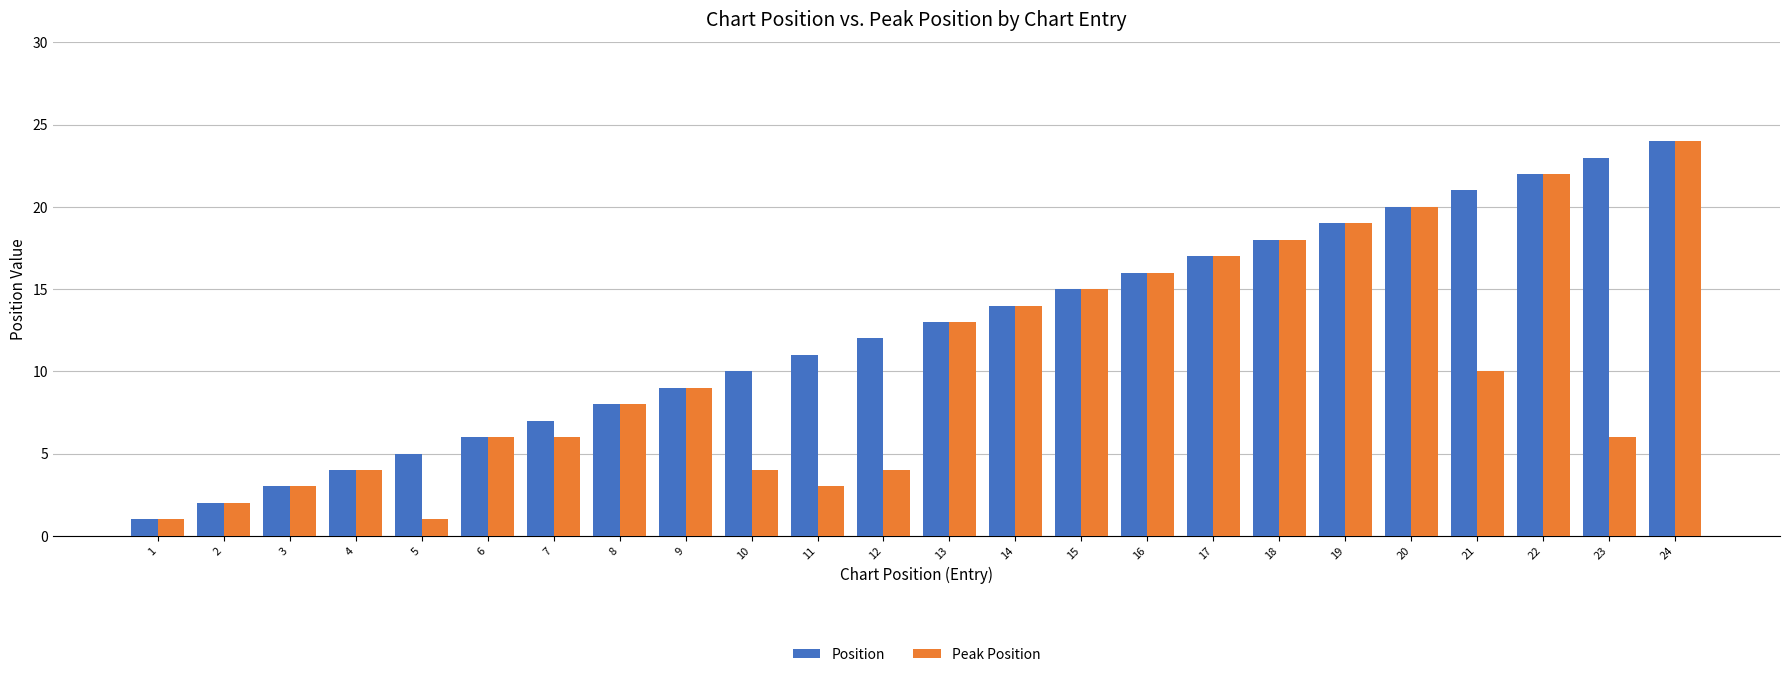

Reading right to left, transcribe all the data shown in this chart.

Position: 24	23	22	21	20	19	18	17	16	15	14	13	12	11	10	9	8	7	6	5	4	3	2	1
Peak Position: 24	6	22	10	20	19	18	17	16	15	14	13	4	3	4	9	8	6	6	1	4	3	2	1